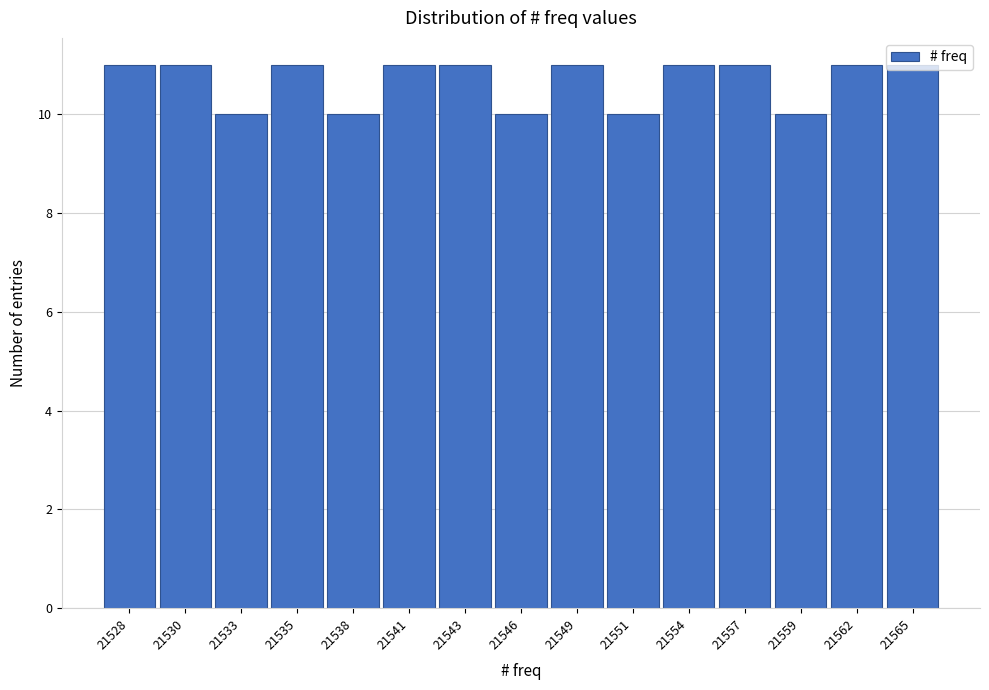

What is the sum of all values?

160